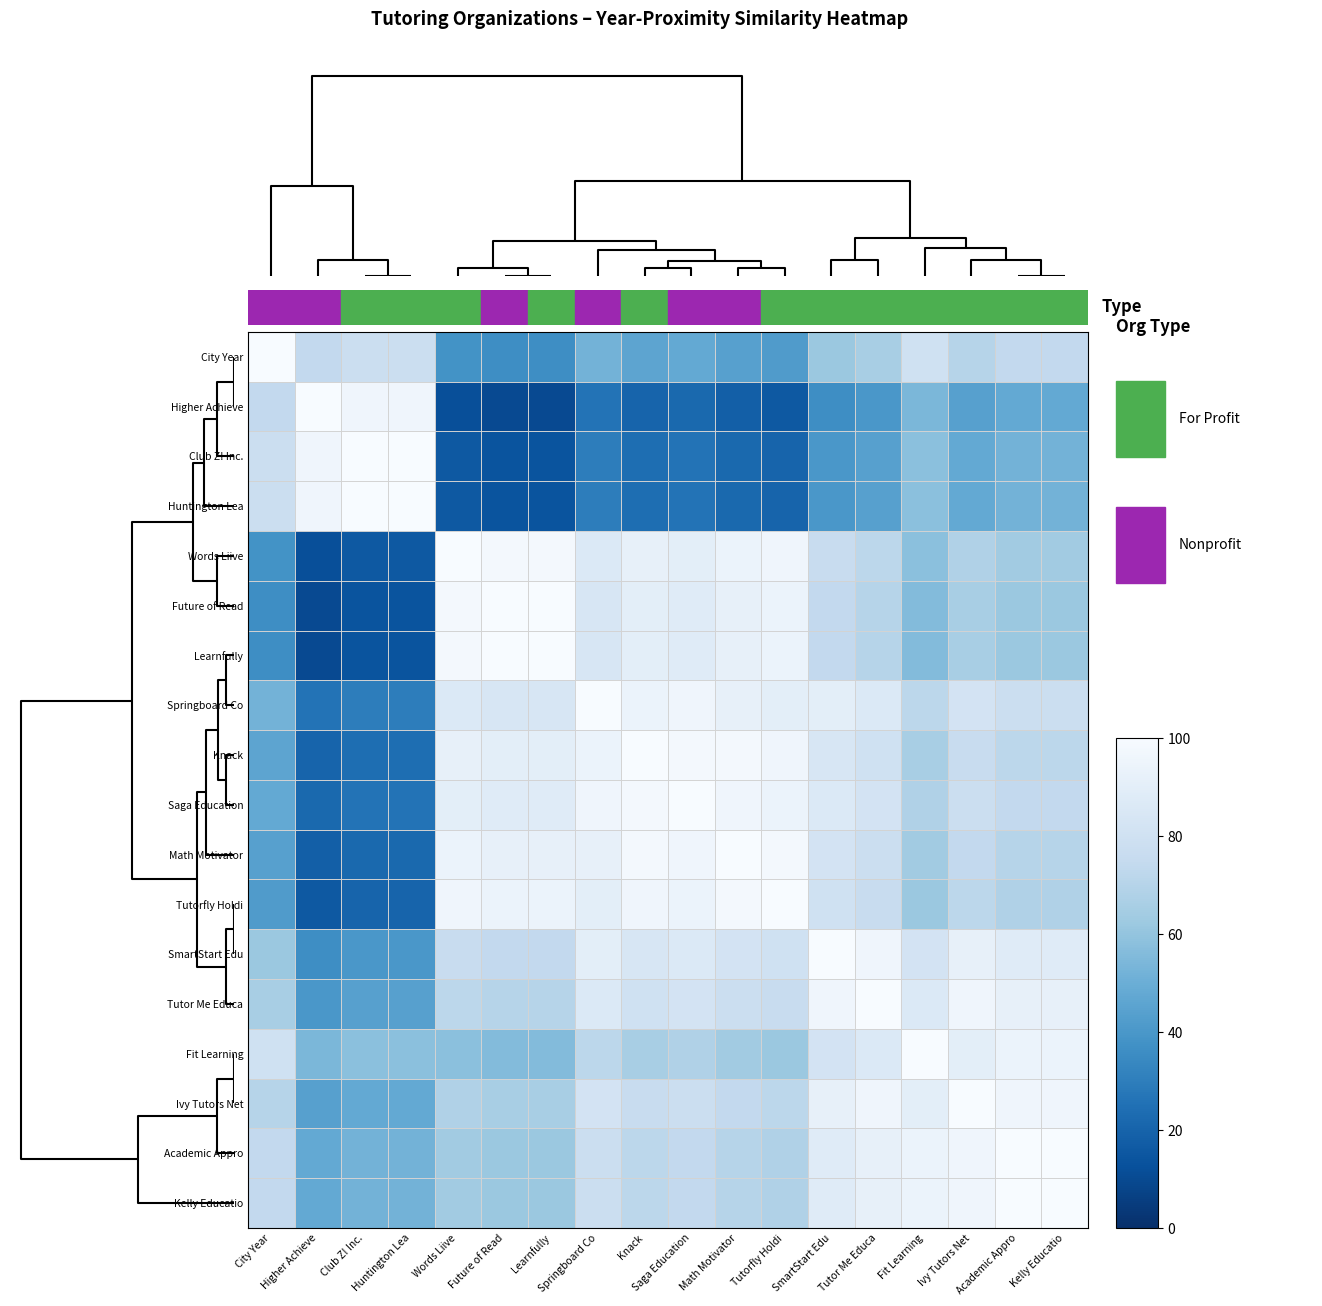

Reading left to right, what are all the values shown in this chart?

City Year: City Year=100	Higher Achieve=74	Club Z! Inc.=78	Huntington Lea=78	Words Liive=38	Future of Read=36	Learnfully=36	Springboard Co=52	Knack=46	Saga Education=48	Math Motivator=44	Tutorfly Holdi=42	SmartStart Edu=62	Tutor Me Educa=66	Fit Learning=80	Ivy Tutors Net=70	Academic Appro=74	Kelly Educatio=74
Higher Achieve: City Year=74	Higher Achieve=100	Club Z! Inc.=96	Huntington Lea=96	Words Liive=12	Future of Read=10	Learnfully=10	Springboard Co=26	Knack=20	Saga Education=22	Math Motivator=18	Tutorfly Holdi=16	SmartStart Edu=36	Tutor Me Educa=40	Fit Learning=54	Ivy Tutors Net=44	Academic Appro=48	Kelly Educatio=48
Club Z! Inc.: City Year=78	Higher Achieve=96	Club Z! Inc.=100	Huntington Lea=100	Words Liive=16	Future of Read=14	Learnfully=14	Springboard Co=30	Knack=24	Saga Education=26	Math Motivator=22	Tutorfly Holdi=20	SmartStart Edu=40	Tutor Me Educa=44	Fit Learning=58	Ivy Tutors Net=48	Academic Appro=52	Kelly Educatio=52
Huntington Lea: City Year=78	Higher Achieve=96	Club Z! Inc.=100	Huntington Lea=100	Words Liive=16	Future of Read=14	Learnfully=14	Springboard Co=30	Knack=24	Saga Education=26	Math Motivator=22	Tutorfly Holdi=20	SmartStart Edu=40	Tutor Me Educa=44	Fit Learning=58	Ivy Tutors Net=48	Academic Appro=52	Kelly Educatio=52
Words Liive: City Year=38	Higher Achieve=12	Club Z! Inc.=16	Huntington Lea=16	Words Liive=100	Future of Read=98	Learnfully=98	Springboard Co=86	Knack=92	Saga Education=90	Math Motivator=94	Tutorfly Holdi=96	SmartStart Edu=76	Tutor Me Educa=72	Fit Learning=58	Ivy Tutors Net=68	Academic Appro=64	Kelly Educatio=64
Future of Read: City Year=36	Higher Achieve=10	Club Z! Inc.=14	Huntington Lea=14	Words Liive=98	Future of Read=100	Learnfully=100	Springboard Co=84	Knack=90	Saga Education=88	Math Motivator=92	Tutorfly Holdi=94	SmartStart Edu=74	Tutor Me Educa=70	Fit Learning=56	Ivy Tutors Net=66	Academic Appro=62	Kelly Educatio=62
Learnfully: City Year=36	Higher Achieve=10	Club Z! Inc.=14	Huntington Lea=14	Words Liive=98	Future of Read=100	Learnfully=100	Springboard Co=84	Knack=90	Saga Education=88	Math Motivator=92	Tutorfly Holdi=94	SmartStart Edu=74	Tutor Me Educa=70	Fit Learning=56	Ivy Tutors Net=66	Academic Appro=62	Kelly Educatio=62
Springboard Co: City Year=52	Higher Achieve=26	Club Z! Inc.=30	Huntington Lea=30	Words Liive=86	Future of Read=84	Learnfully=84	Springboard Co=100	Knack=94	Saga Education=96	Math Motivator=92	Tutorfly Holdi=90	SmartStart Edu=90	Tutor Me Educa=86	Fit Learning=72	Ivy Tutors Net=82	Academic Appro=78	Kelly Educatio=78
Knack: City Year=46	Higher Achieve=20	Club Z! Inc.=24	Huntington Lea=24	Words Liive=92	Future of Read=90	Learnfully=90	Springboard Co=94	Knack=100	Saga Education=98	Math Motivator=98	Tutorfly Holdi=96	SmartStart Edu=84	Tutor Me Educa=80	Fit Learning=66	Ivy Tutors Net=76	Academic Appro=72	Kelly Educatio=72
Saga Education: City Year=48	Higher Achieve=22	Club Z! Inc.=26	Huntington Lea=26	Words Liive=90	Future of Read=88	Learnfully=88	Springboard Co=96	Knack=98	Saga Education=100	Math Motivator=96	Tutorfly Holdi=94	SmartStart Edu=86	Tutor Me Educa=82	Fit Learning=68	Ivy Tutors Net=78	Academic Appro=74	Kelly Educatio=74
Math Motivator: City Year=44	Higher Achieve=18	Club Z! Inc.=22	Huntington Lea=22	Words Liive=94	Future of Read=92	Learnfully=92	Springboard Co=92	Knack=98	Saga Education=96	Math Motivator=100	Tutorfly Holdi=98	SmartStart Edu=82	Tutor Me Educa=78	Fit Learning=64	Ivy Tutors Net=74	Academic Appro=70	Kelly Educatio=70
Tutorfly Holdi: City Year=42	Higher Achieve=16	Club Z! Inc.=20	Huntington Lea=20	Words Liive=96	Future of Read=94	Learnfully=94	Springboard Co=90	Knack=96	Saga Education=94	Math Motivator=98	Tutorfly Holdi=100	SmartStart Edu=80	Tutor Me Educa=76	Fit Learning=62	Ivy Tutors Net=72	Academic Appro=68	Kelly Educatio=68
SmartStart Edu: City Year=62	Higher Achieve=36	Club Z! Inc.=40	Huntington Lea=40	Words Liive=76	Future of Read=74	Learnfully=74	Springboard Co=90	Knack=84	Saga Education=86	Math Motivator=82	Tutorfly Holdi=80	SmartStart Edu=100	Tutor Me Educa=96	Fit Learning=82	Ivy Tutors Net=92	Academic Appro=88	Kelly Educatio=88
Tutor Me Educa: City Year=66	Higher Achieve=40	Club Z! Inc.=44	Huntington Lea=44	Words Liive=72	Future of Read=70	Learnfully=70	Springboard Co=86	Knack=80	Saga Education=82	Math Motivator=78	Tutorfly Holdi=76	SmartStart Edu=96	Tutor Me Educa=100	Fit Learning=86	Ivy Tutors Net=96	Academic Appro=92	Kelly Educatio=92
Fit Learning: City Year=80	Higher Achieve=54	Club Z! Inc.=58	Huntington Lea=58	Words Liive=58	Future of Read=56	Learnfully=56	Springboard Co=72	Knack=66	Saga Education=68	Math Motivator=64	Tutorfly Holdi=62	SmartStart Edu=82	Tutor Me Educa=86	Fit Learning=100	Ivy Tutors Net=90	Academic Appro=94	Kelly Educatio=94
Ivy Tutors Net: City Year=70	Higher Achieve=44	Club Z! Inc.=48	Huntington Lea=48	Words Liive=68	Future of Read=66	Learnfully=66	Springboard Co=82	Knack=76	Saga Education=78	Math Motivator=74	Tutorfly Holdi=72	SmartStart Edu=92	Tutor Me Educa=96	Fit Learning=90	Ivy Tutors Net=100	Academic Appro=96	Kelly Educatio=96
Academic Appro: City Year=74	Higher Achieve=48	Club Z! Inc.=52	Huntington Lea=52	Words Liive=64	Future of Read=62	Learnfully=62	Springboard Co=78	Knack=72	Saga Education=74	Math Motivator=70	Tutorfly Holdi=68	SmartStart Edu=88	Tutor Me Educa=92	Fit Learning=94	Ivy Tutors Net=96	Academic Appro=100	Kelly Educatio=100
Kelly Educatio: City Year=74	Higher Achieve=48	Club Z! Inc.=52	Huntington Lea=52	Words Liive=64	Future of Read=62	Learnfully=62	Springboard Co=78	Knack=72	Saga Education=74	Math Motivator=70	Tutorfly Holdi=68	SmartStart Edu=88	Tutor Me Educa=92	Fit Learning=94	Ivy Tutors Net=96	Academic Appro=100	Kelly Educatio=100